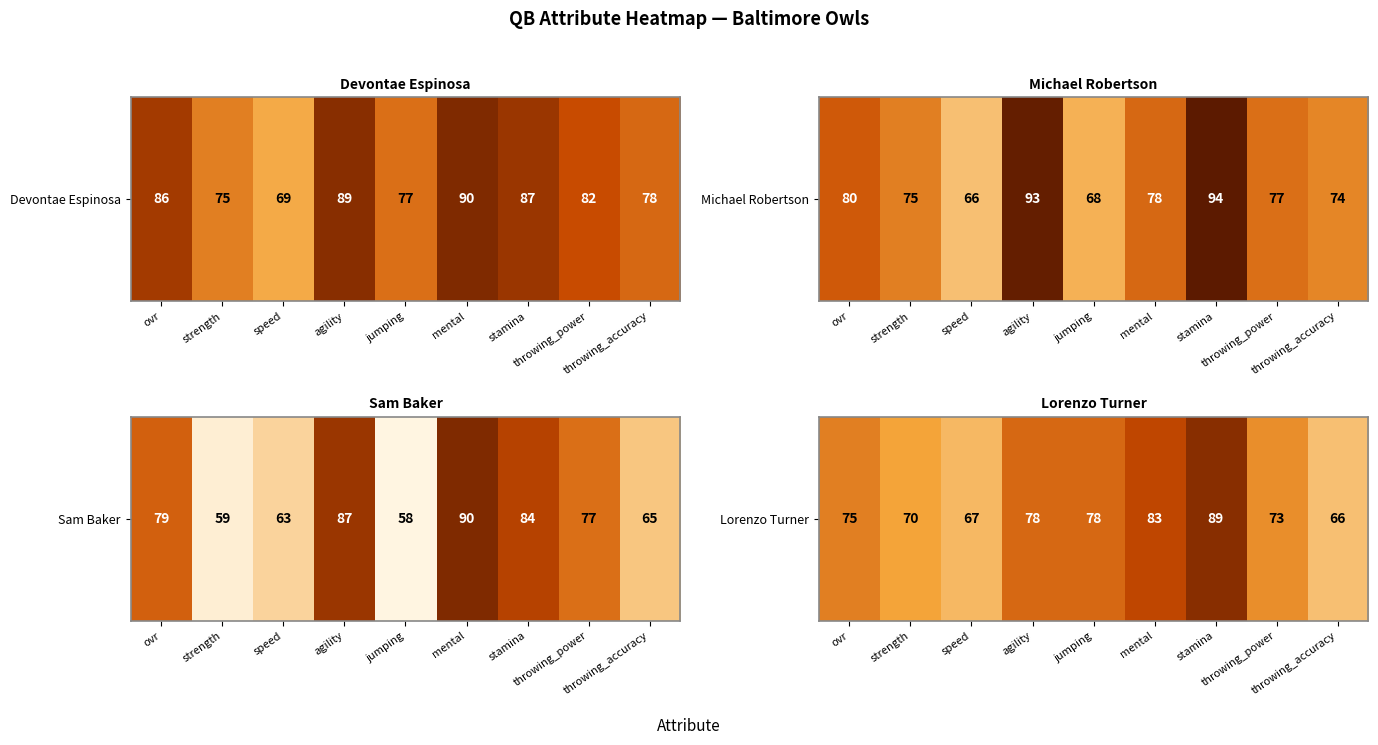

The chart shows a value of 67 at speed. True or false?

True